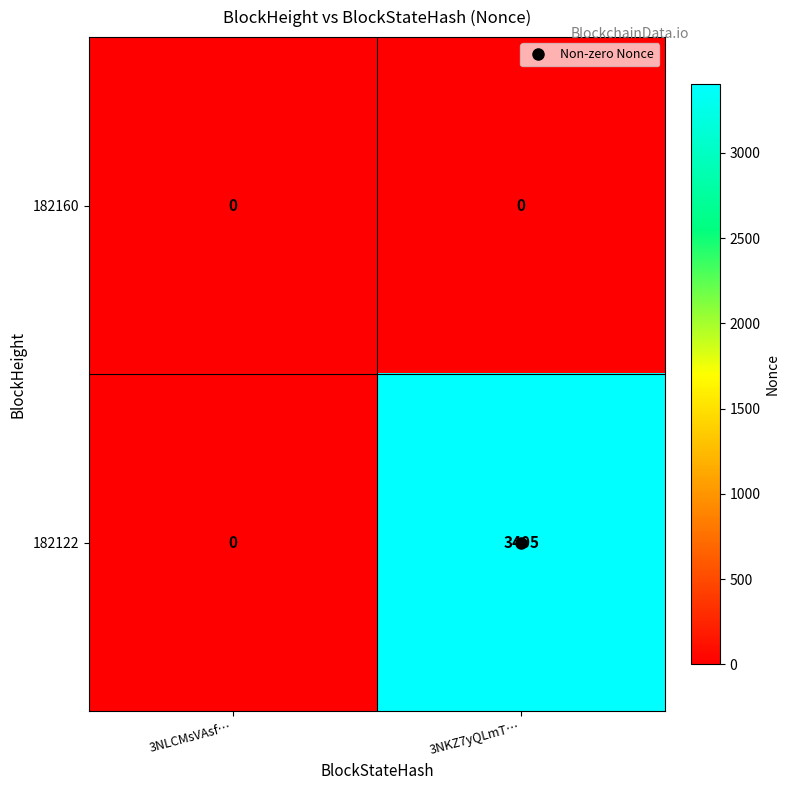

List the labels in order of 182122 value, largest first.

3NKZ7yQLmT…, 3NLCMsVAsf…